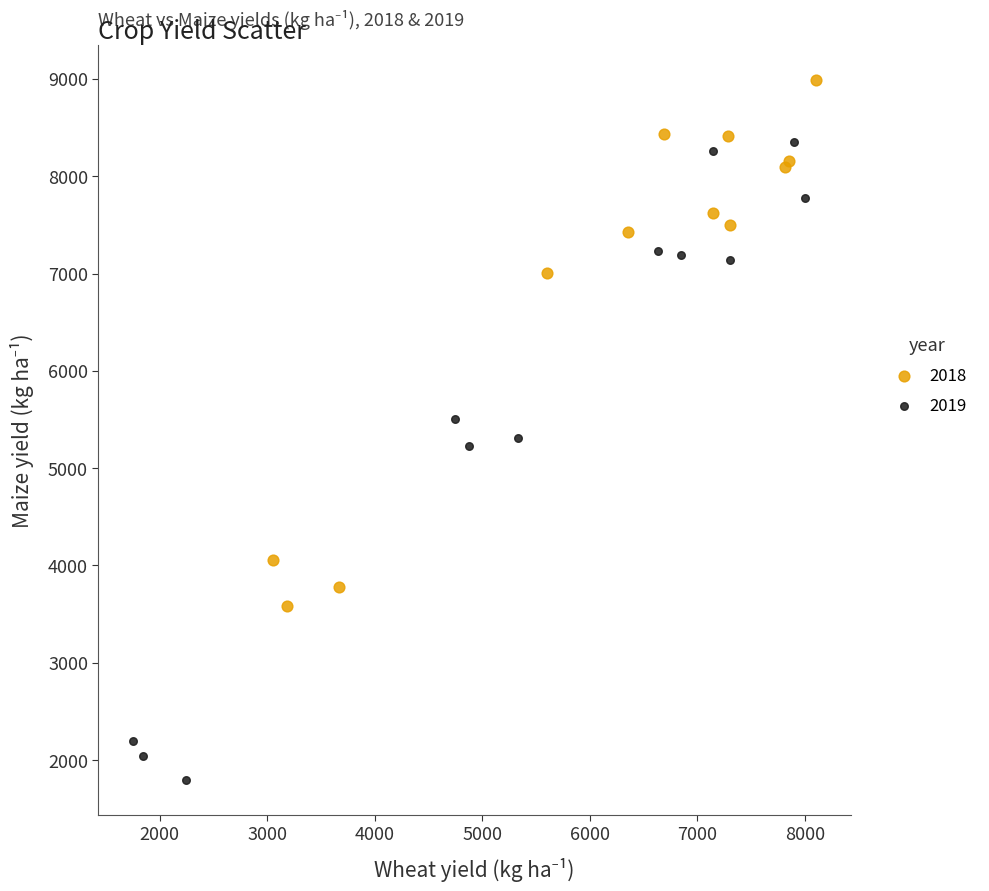

What are all the series names shown in the legend?

2018, 2019